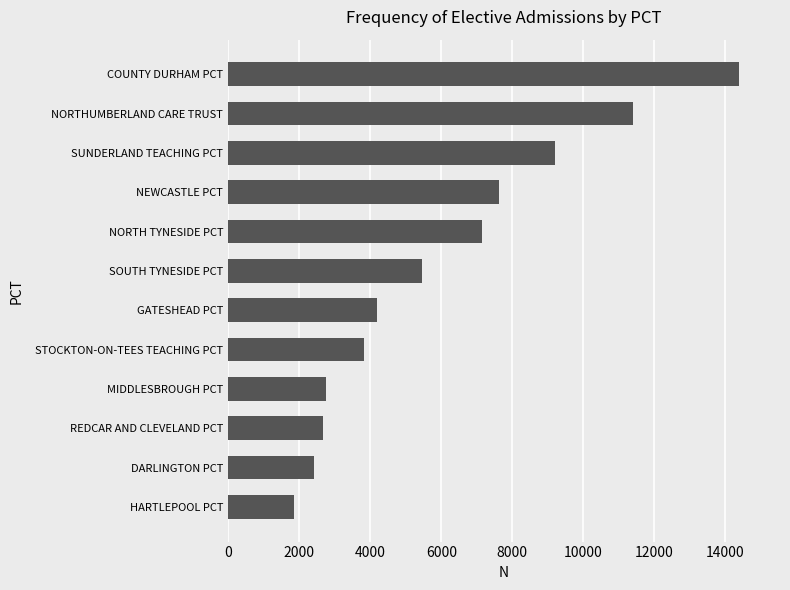

The value at HARTLEPOOL PCT is 1851. True or false?

True